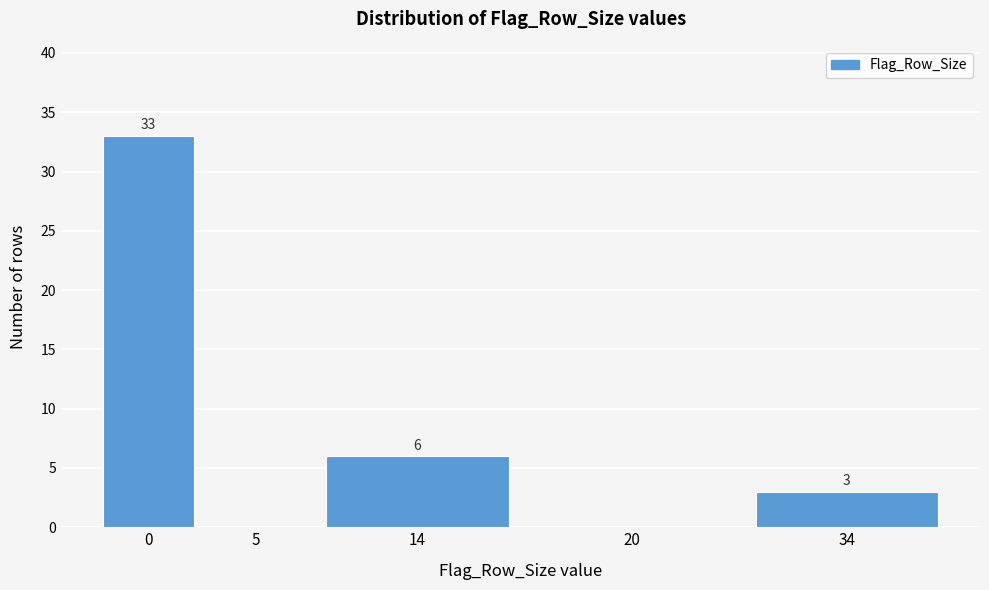

Reading right to left, extract all data points from this chart.

34=3	20=0	14=6	5=0	0=33